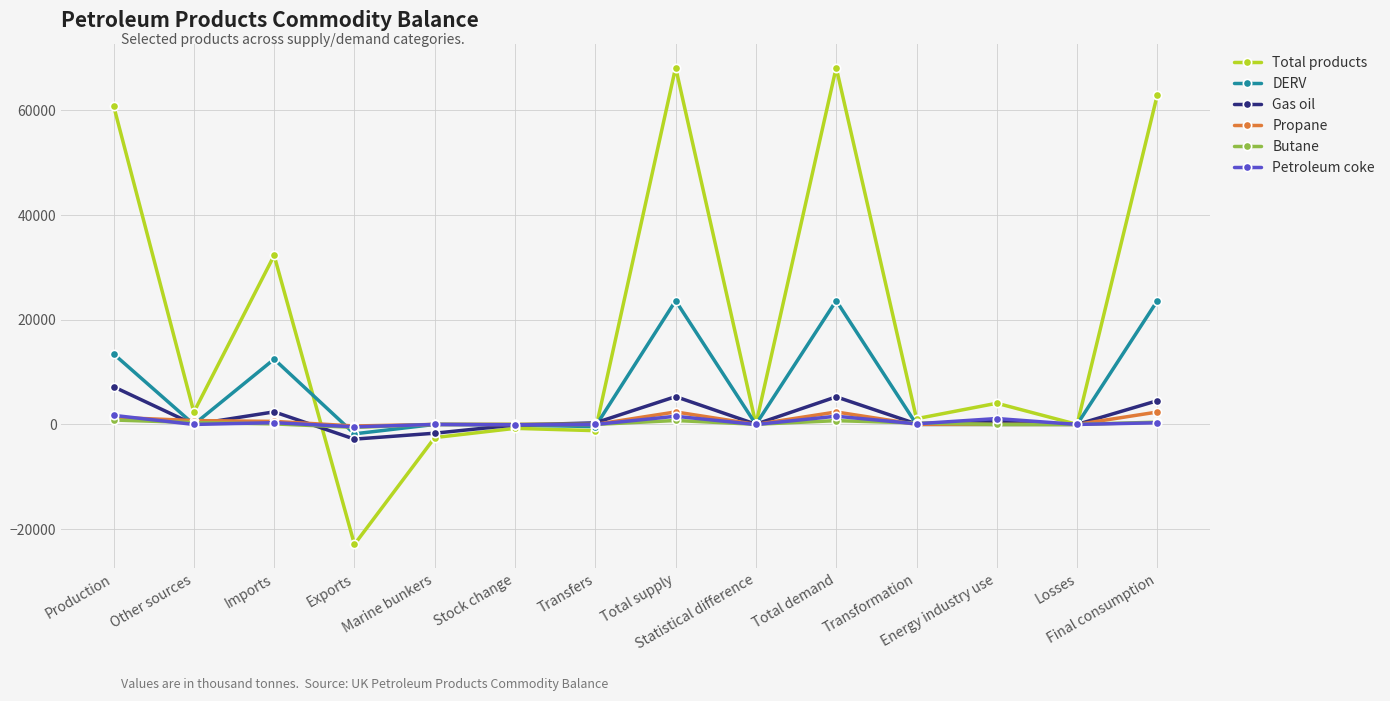

At how many categories does at least one series exceed 58686?

4